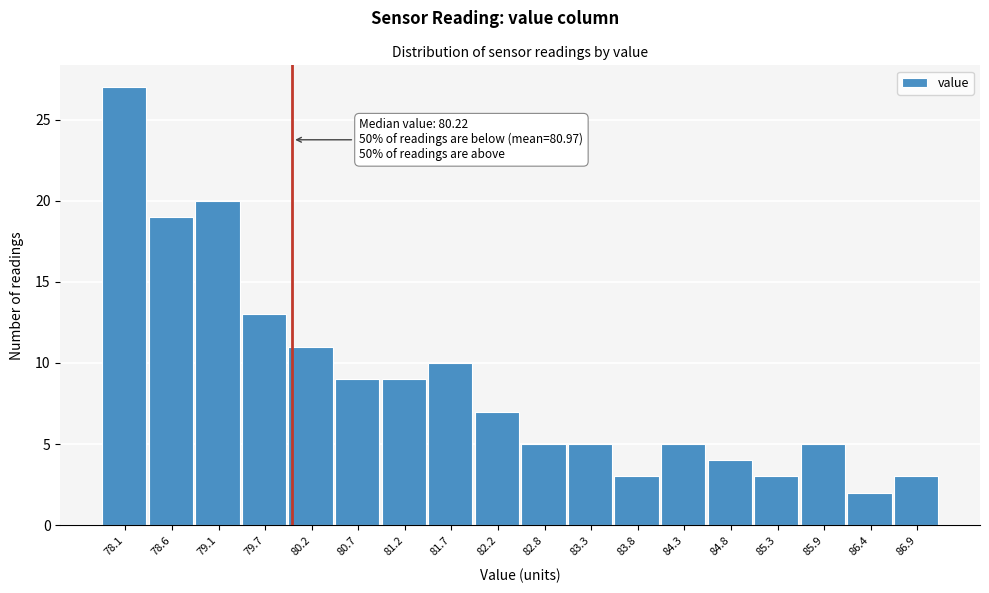

Reading left to right, extract all data points from this chart.

78.1=27	78.6=19	79.1=20	79.7=13	80.2=11	80.7=9	81.2=9	81.7=10	82.2=7	82.8=5	83.3=5	83.8=3	84.3=5	84.8=4	85.3=3	85.9=5	86.4=2	86.9=3